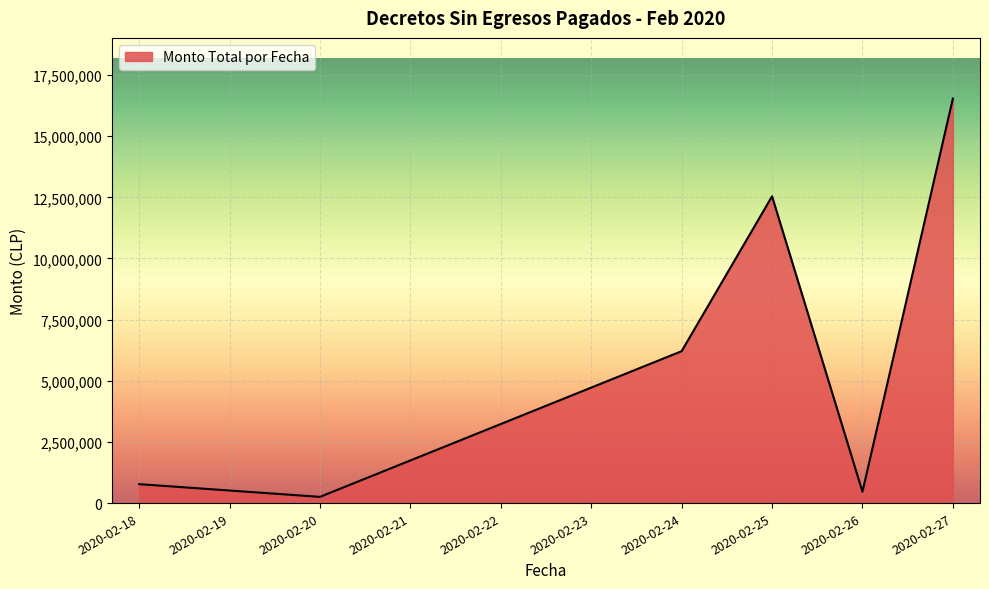

What is the approximate value at 2020-02-20, to the nearest 50?

254300